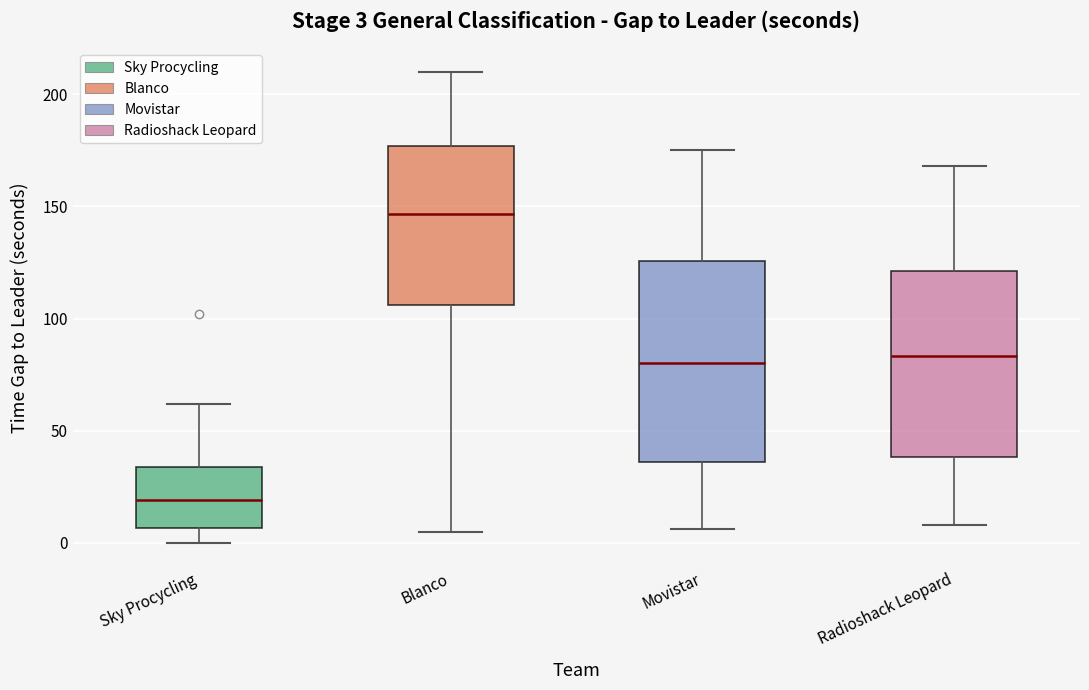

Which box's median line is the highest?

Blanco